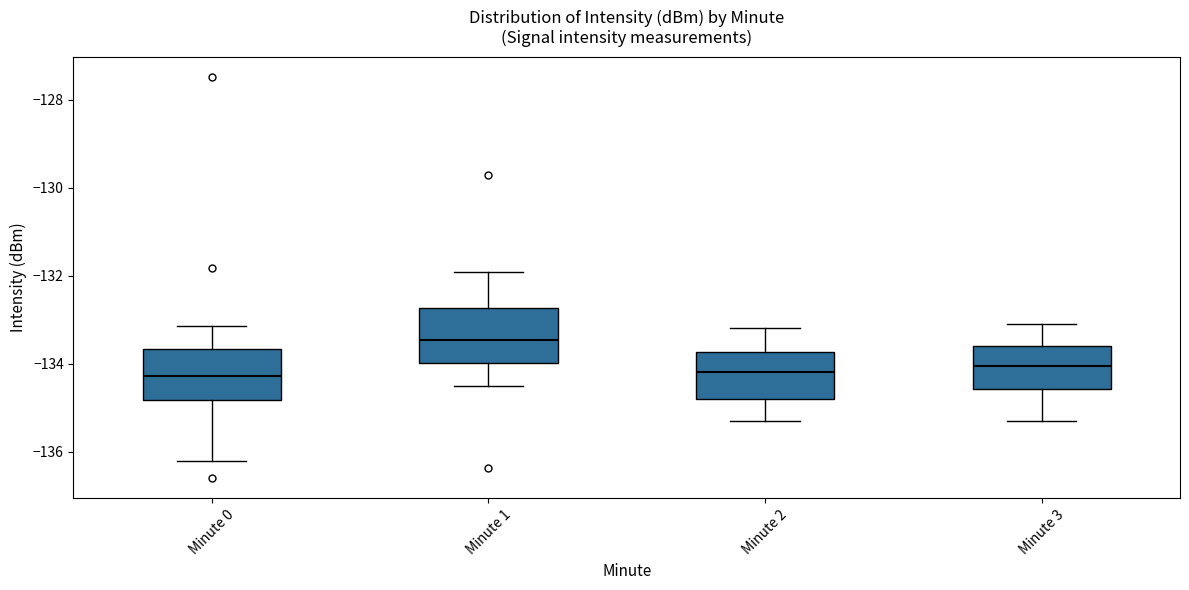

Which box has the highest median line?

Minute 1